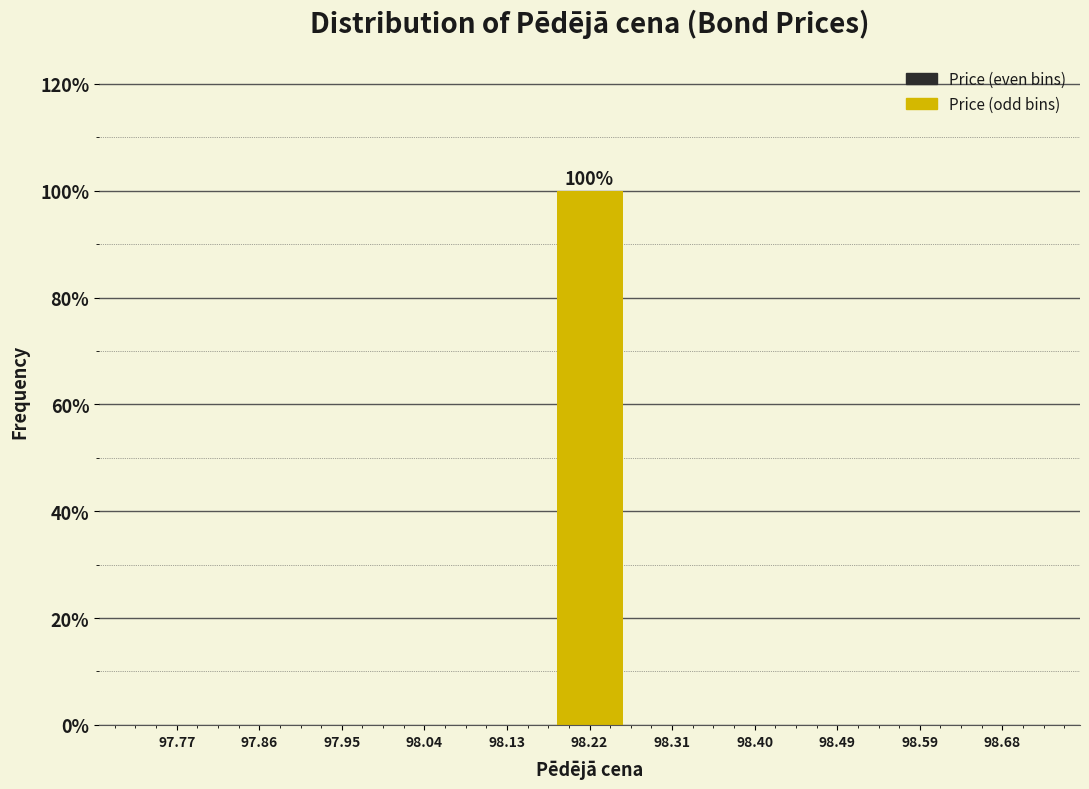

Which range on the x-axis has the tallest bar?

98.18 to 98.27